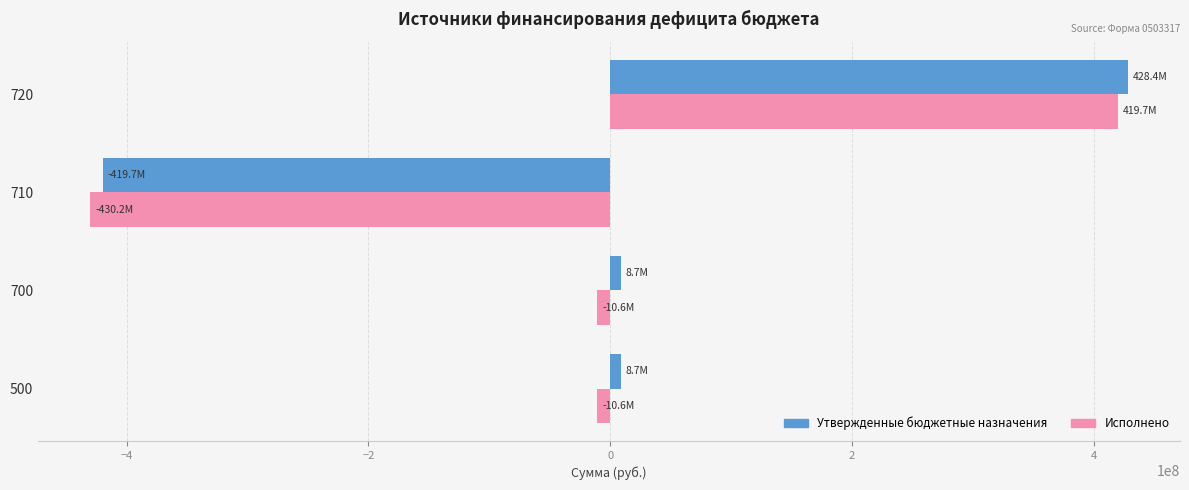

Between 710 and 720, which series saw the biggest shift?

Исполнено